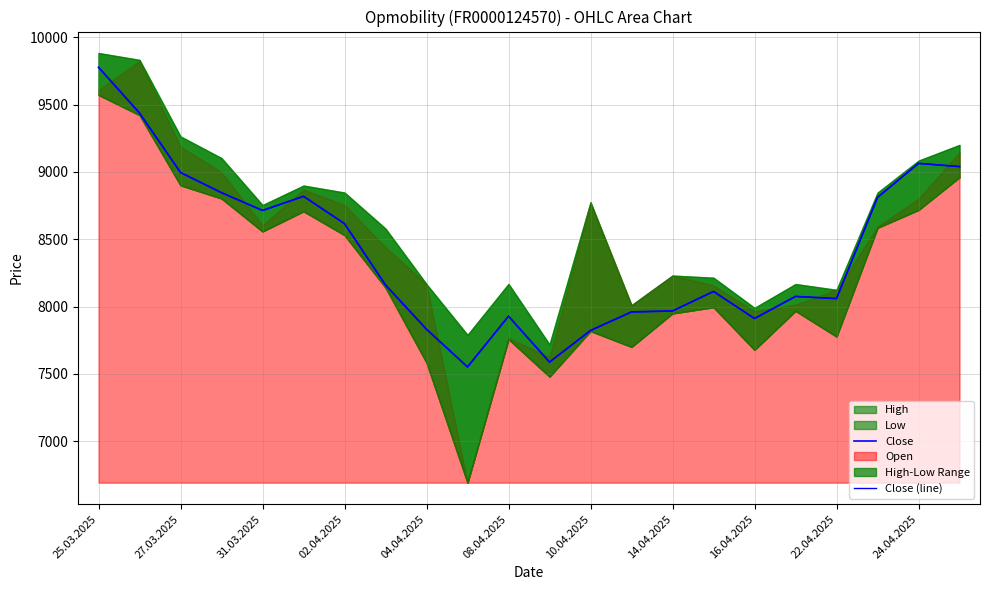

Rank the categories by Close value from highest to lowest.

25.03.2025, 27.03.2025, 20, 21, 31.03.2025, 02.04.2025, 08.04.2025, 19, 04.04.2025, 10.04.2025, 14.04.2025, 15, 17, 18, 14, 13, 24.04.2025, 16, 16.04.2025, 12, 11, 22.04.2025